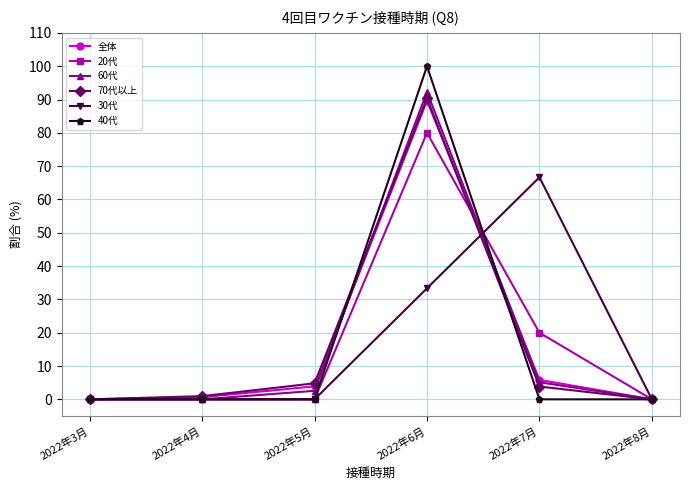

What is the approximate value of 全体 at 2022年7月?

5.8